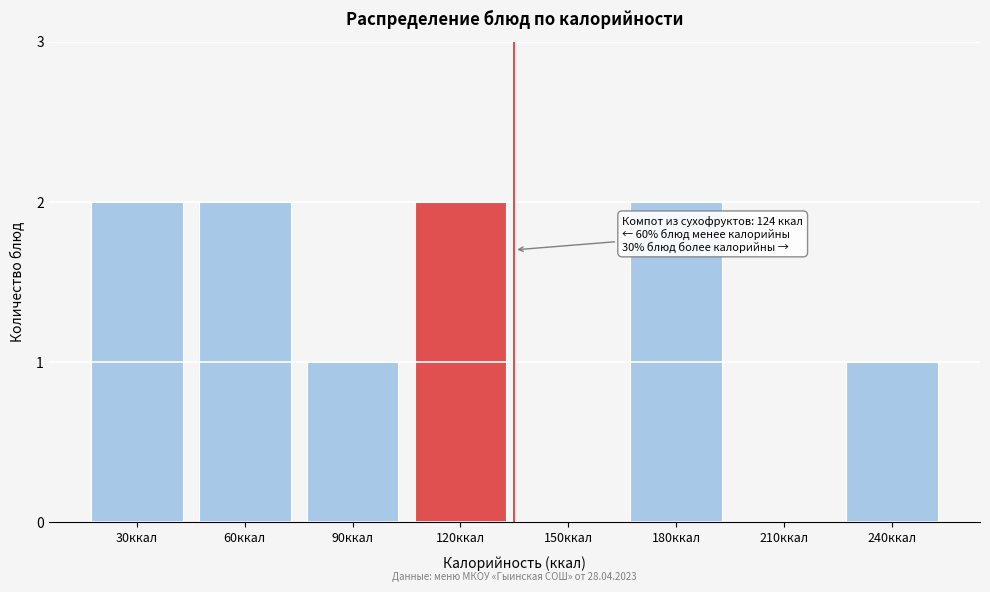

Reading left to right, what are all the values shown in this chart?

30ккал=2	60ккал=2	90ккал=1	120ккал=2	150ккал=0	180ккал=2	210ккал=0	240ккал=1